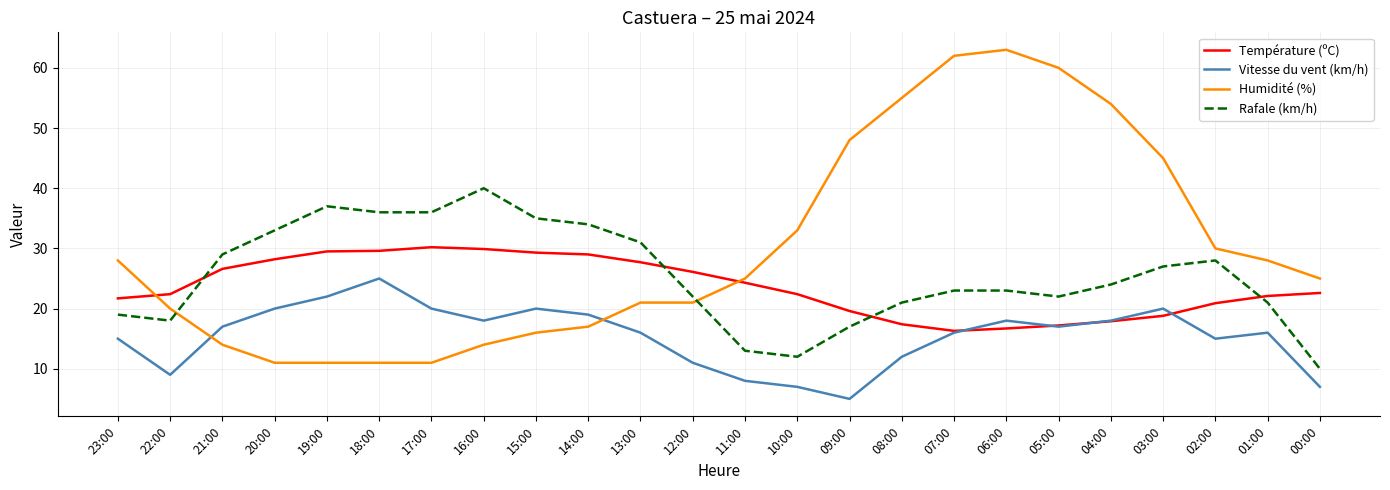

True or false: Température (ºC) and Humidité (%) intersect in this chart.

True